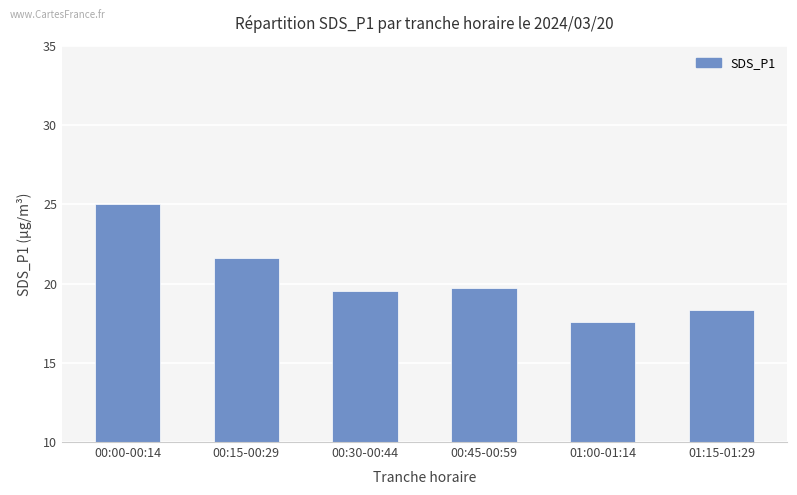

What position from the left is 00:00-00:14?

1